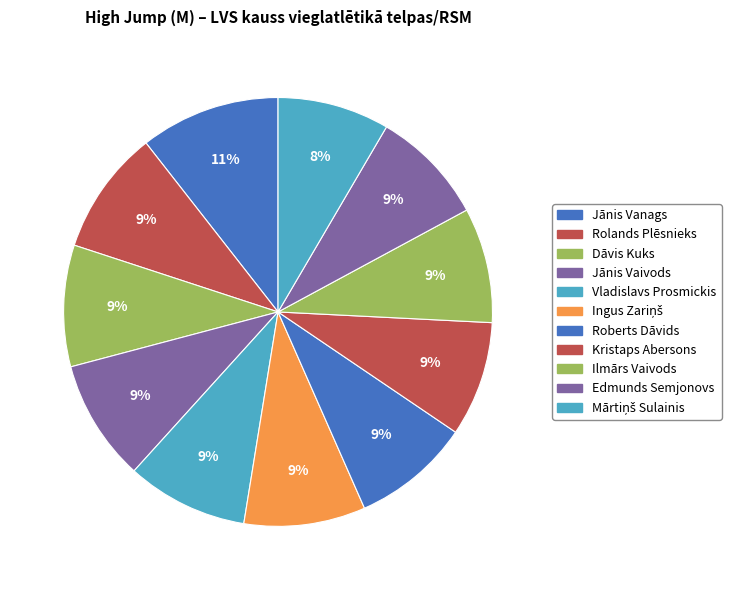

Is Ingus Zariņš the majority of the pie?

No